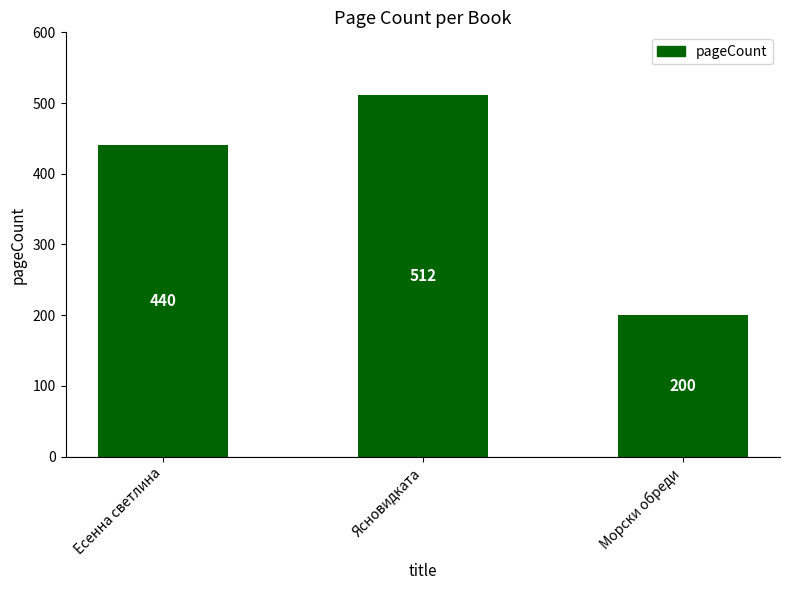

How many bars are there in total?

3